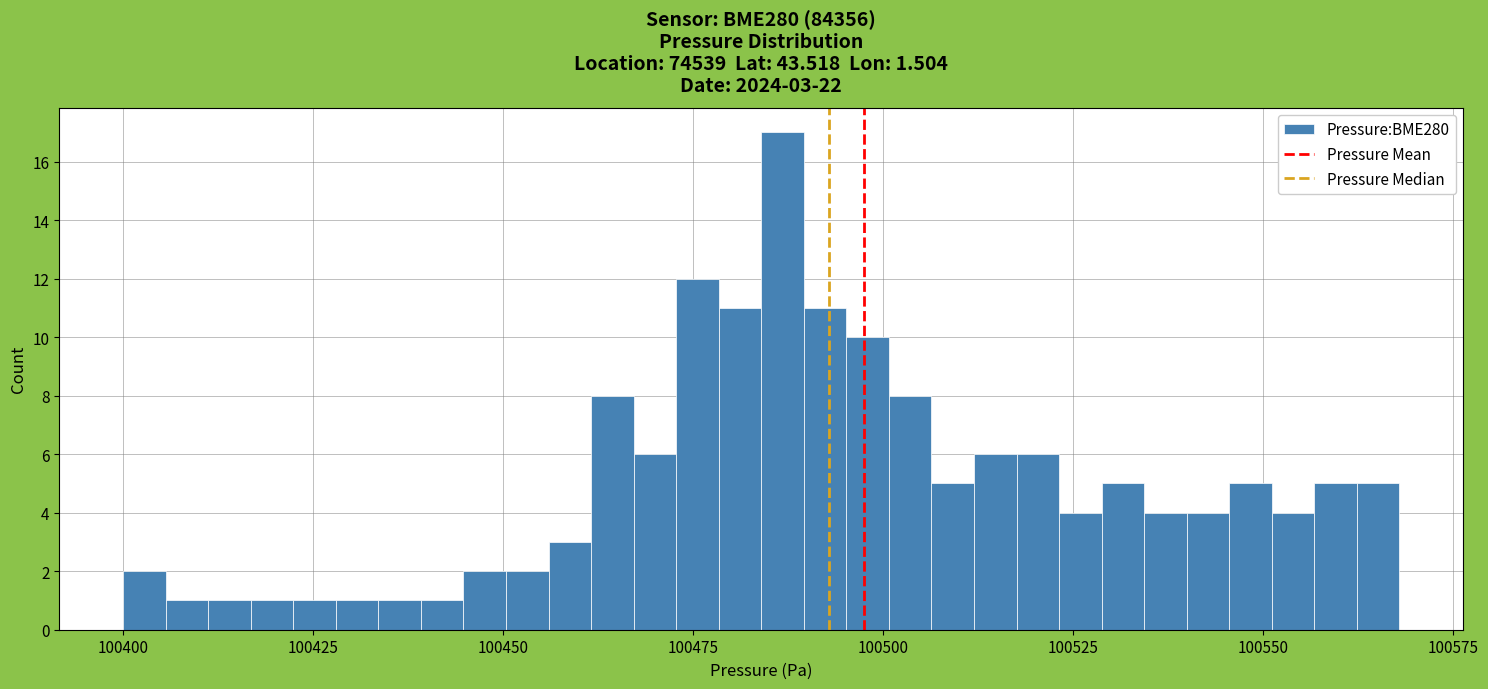

Around what value on the x-axis is the tallest bar? Give the approximate position of its centre, as read against the axis.

100485